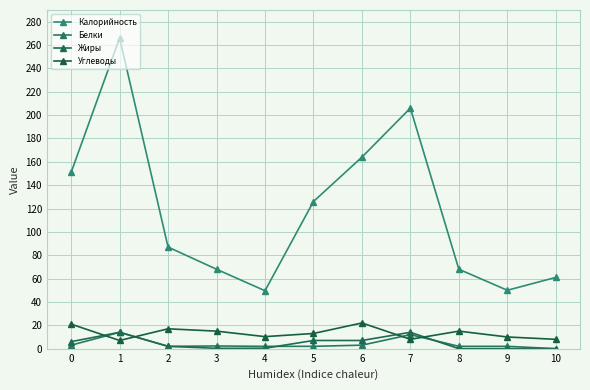

True or false: Калорийность and Жиры intersect in this chart.

False